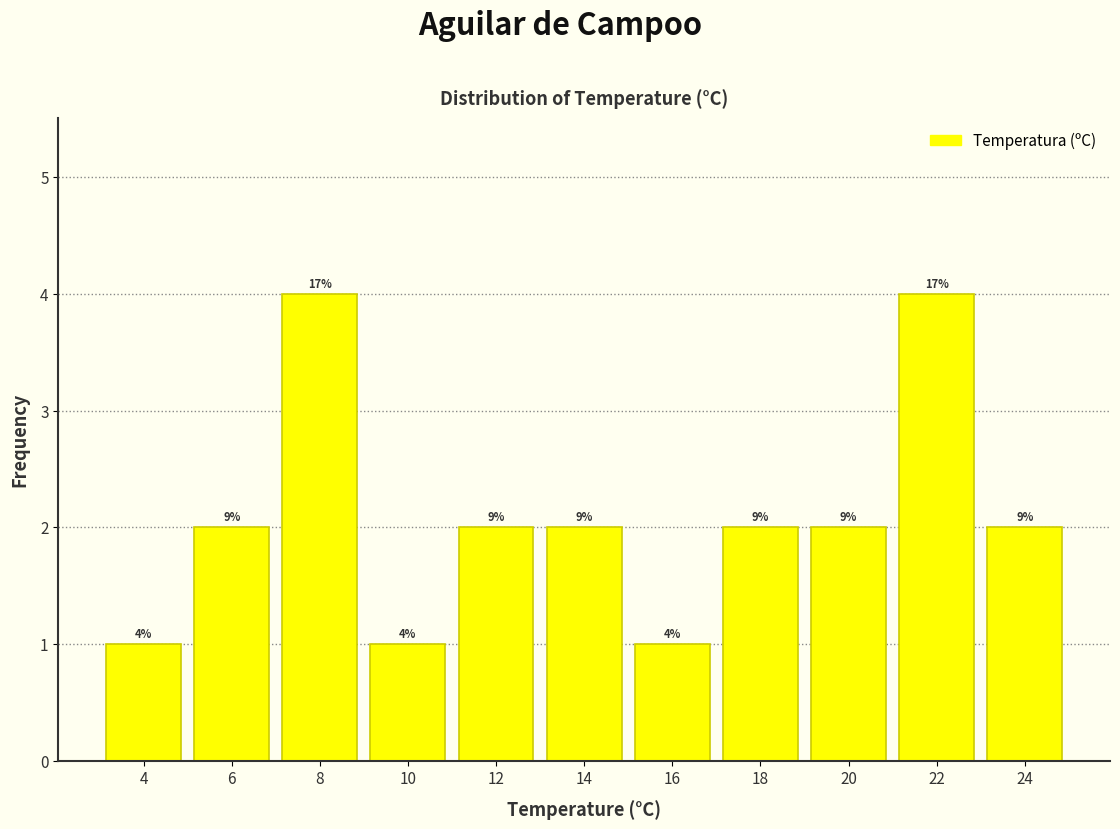

Does the chart contain any negative values?

No